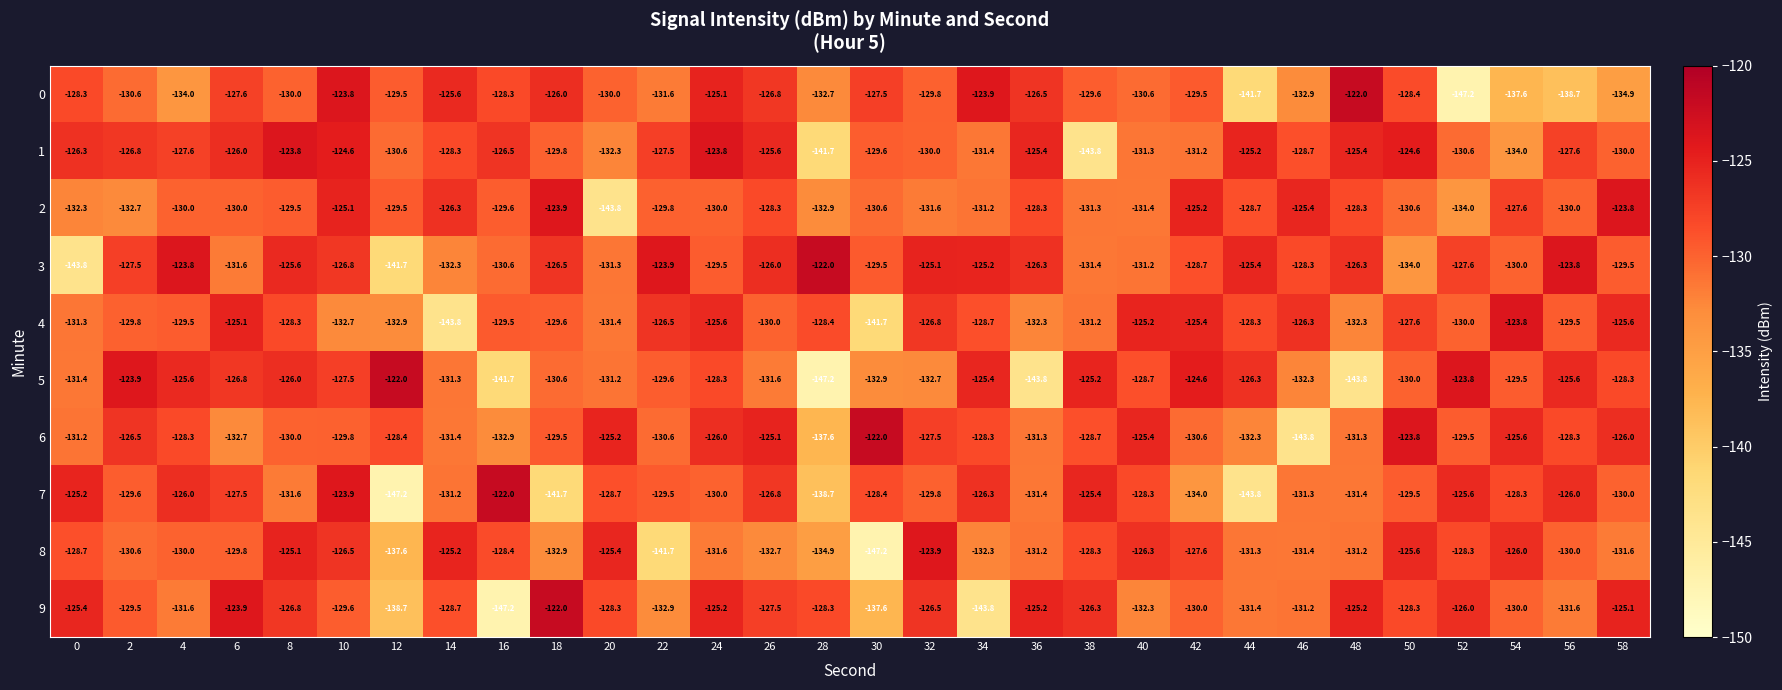

At which category is the sum across all series the highest?

10